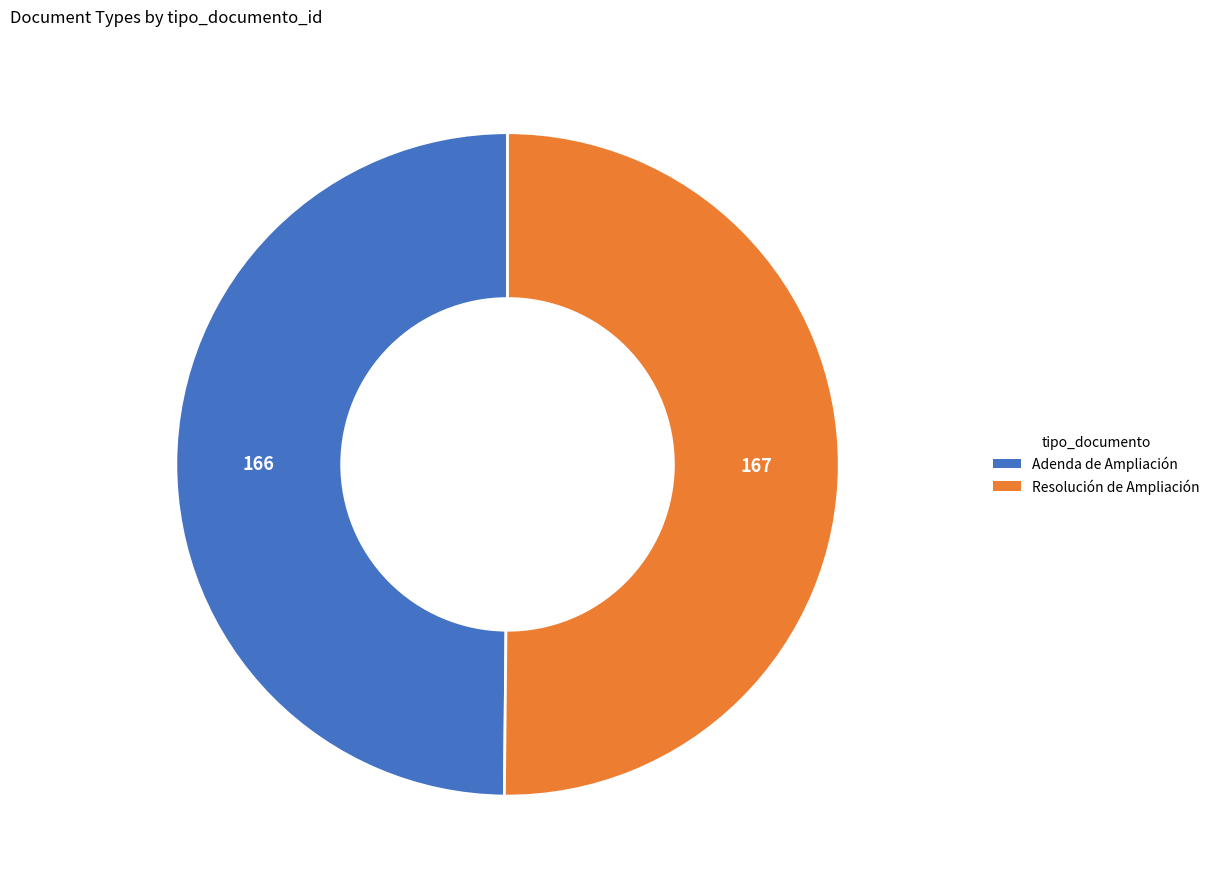

Is it true that Resolución de Ampliación is 39% of the pie?

False